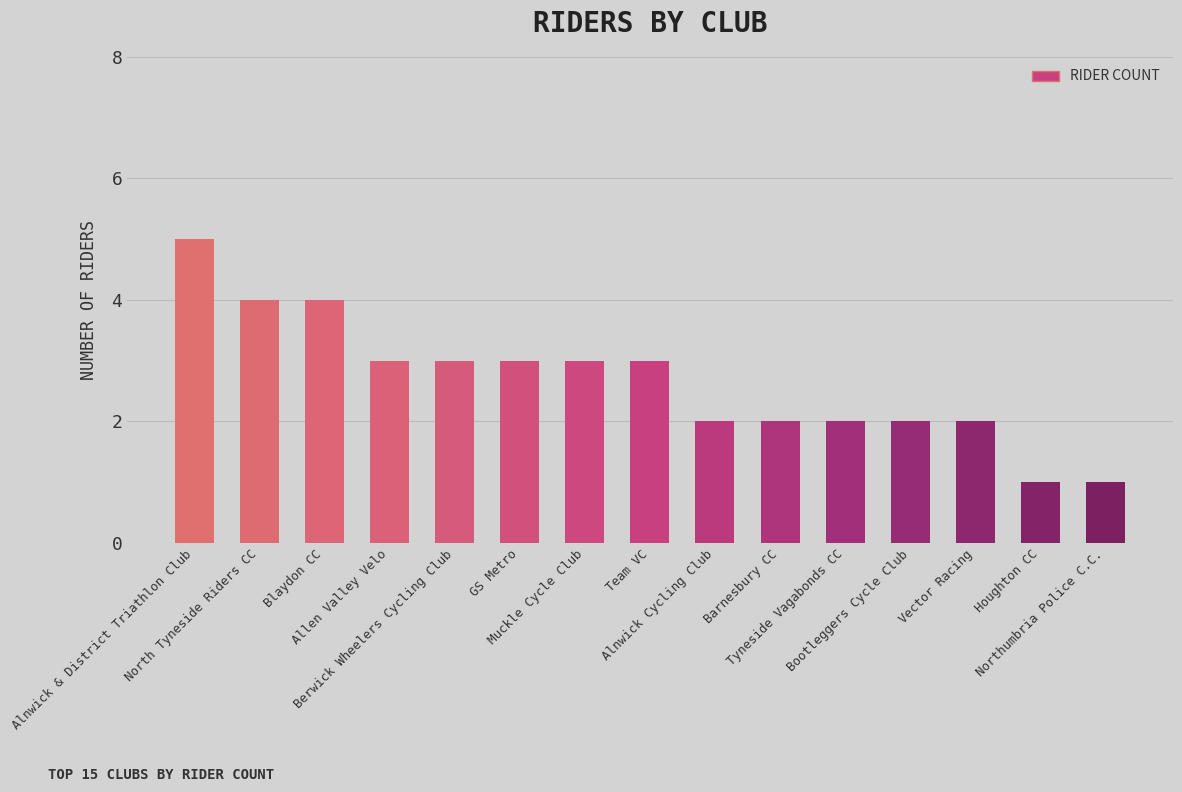

At which label does the data first exceed 3?

Alnwick & District Triathlon Club